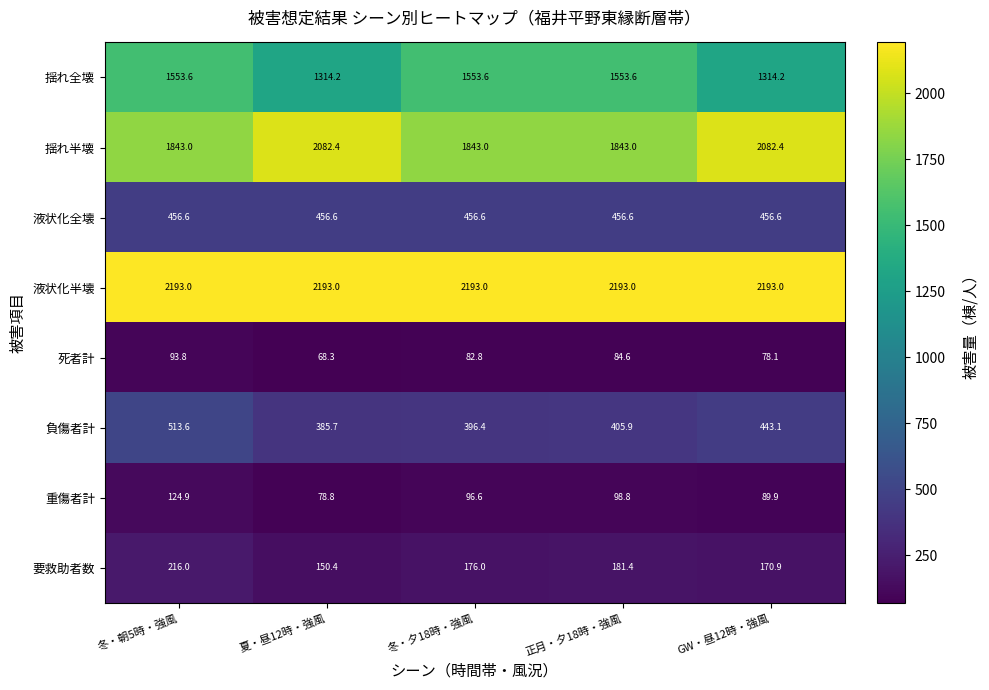

What is the greatest value displayed?

2193.0